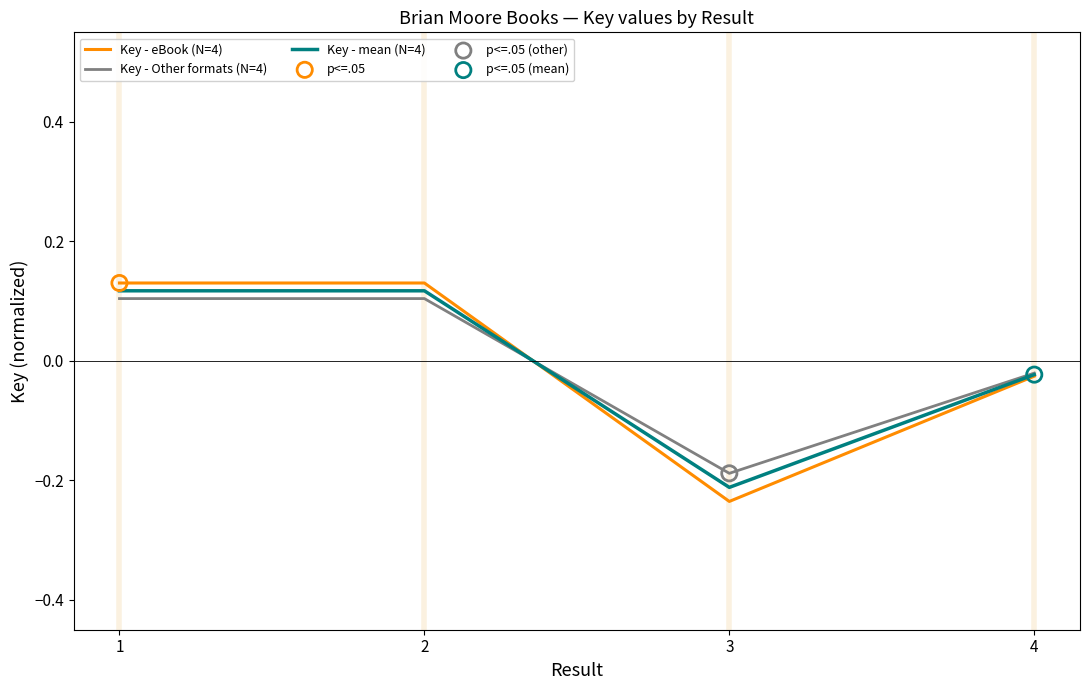

Is the value of Key - mean (N=4) at 1 greater than the value of Key - Other formats (N=4) at 3?

Yes